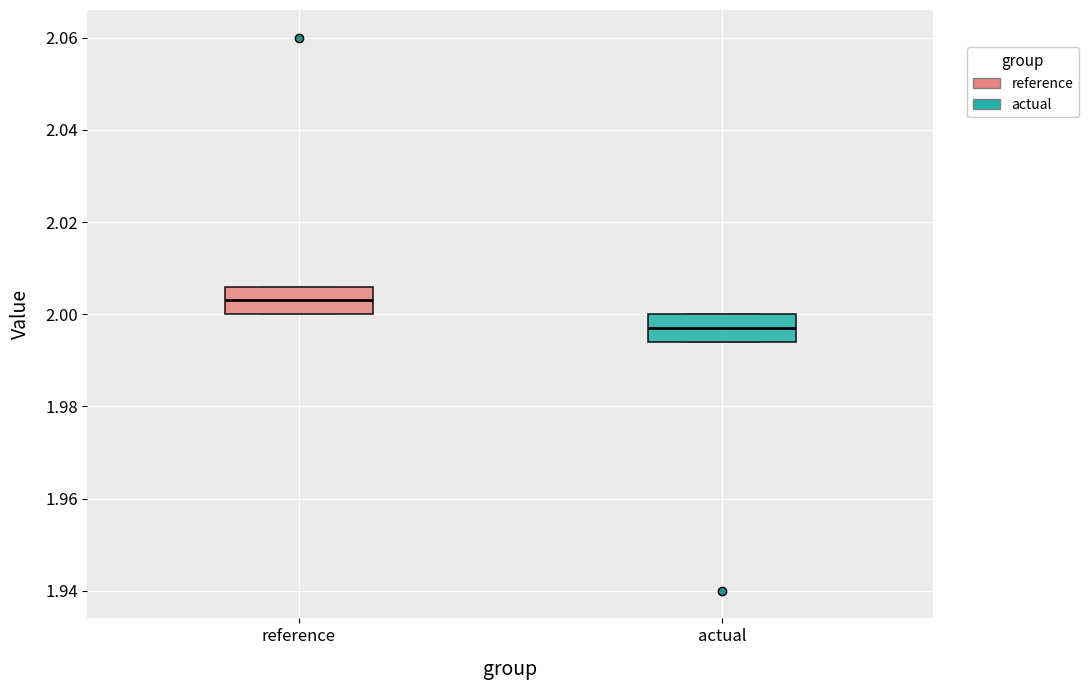

Where does the median line of the box for actual sit on the y-axis? The values are not printed on the chart, so give them approximately, as read against the axis.

1.998